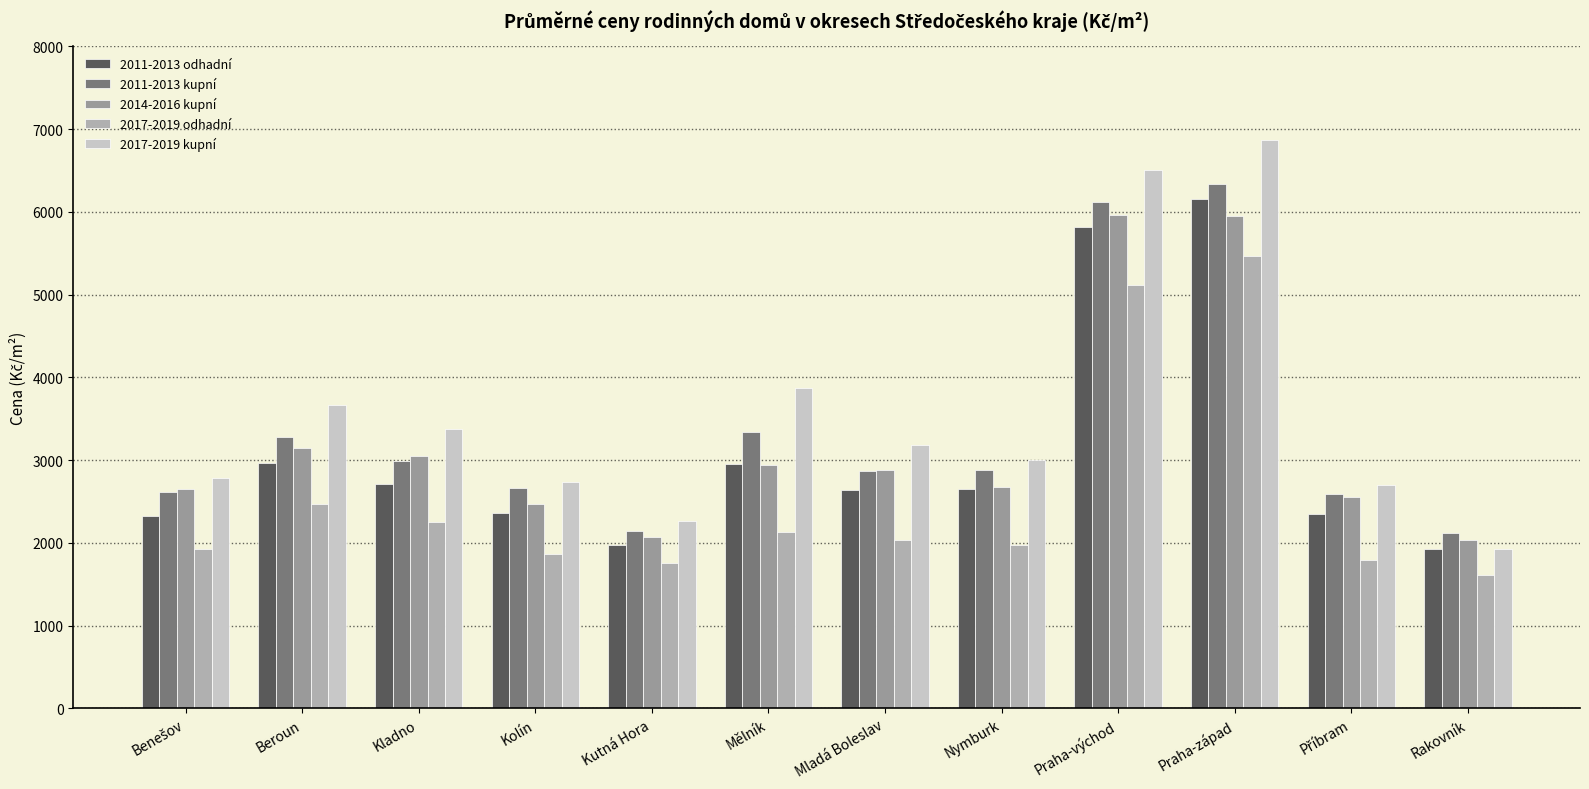

What is the total value across all series at Praha-východ?

29533